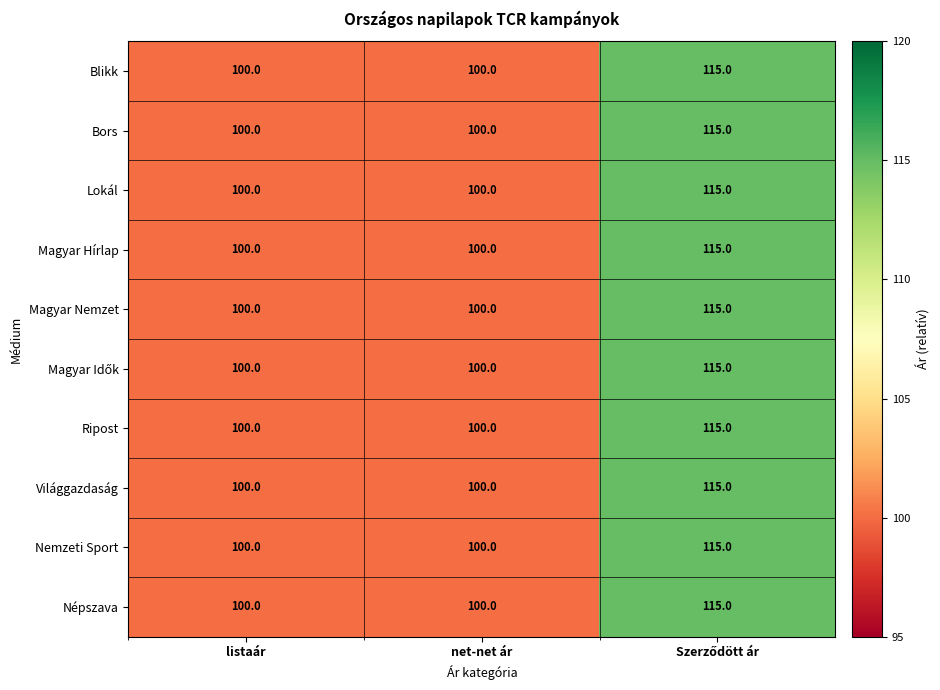

Is it true that Nemzeti Sport equals 62 at listaár?

False